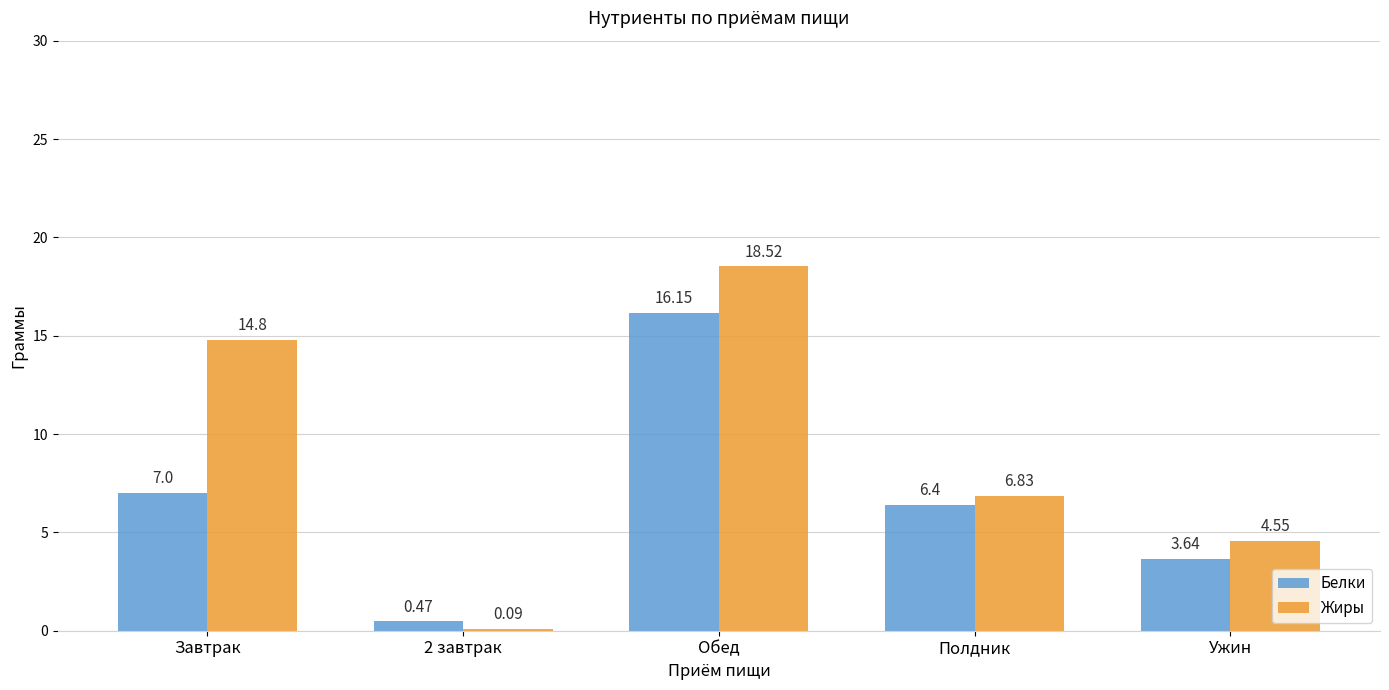

Rank the series at Обед from highest to lowest value.

Жиры, Белки